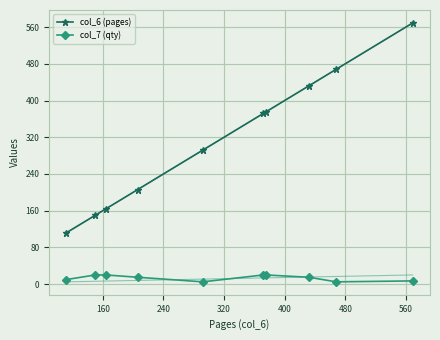

What are all the series names shown in the legend?

col_6 (pages), col_7 (qty)